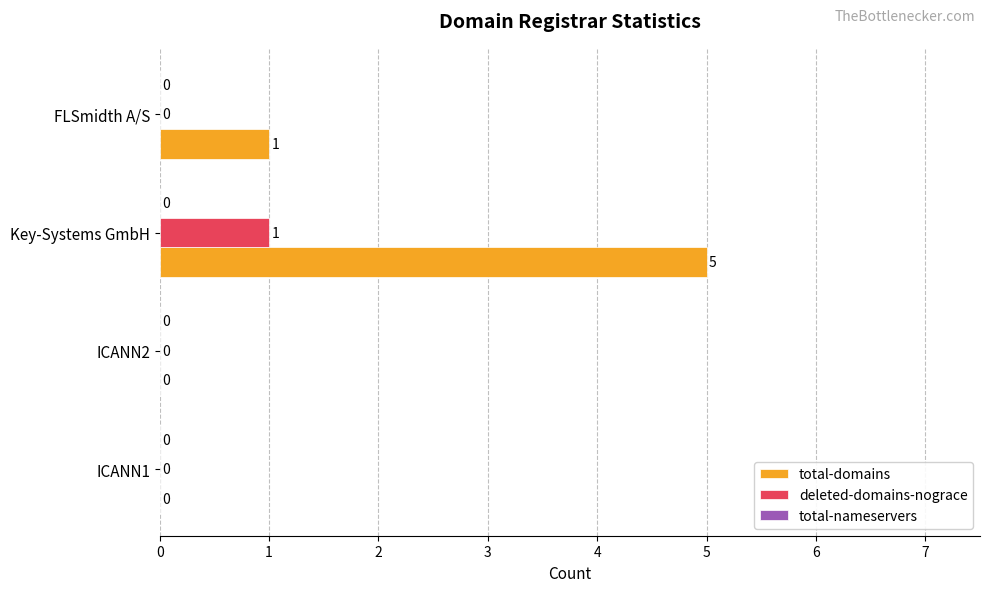

Between ICANN2 and Key-Systems GmbH, which series saw the biggest shift?

total-domains